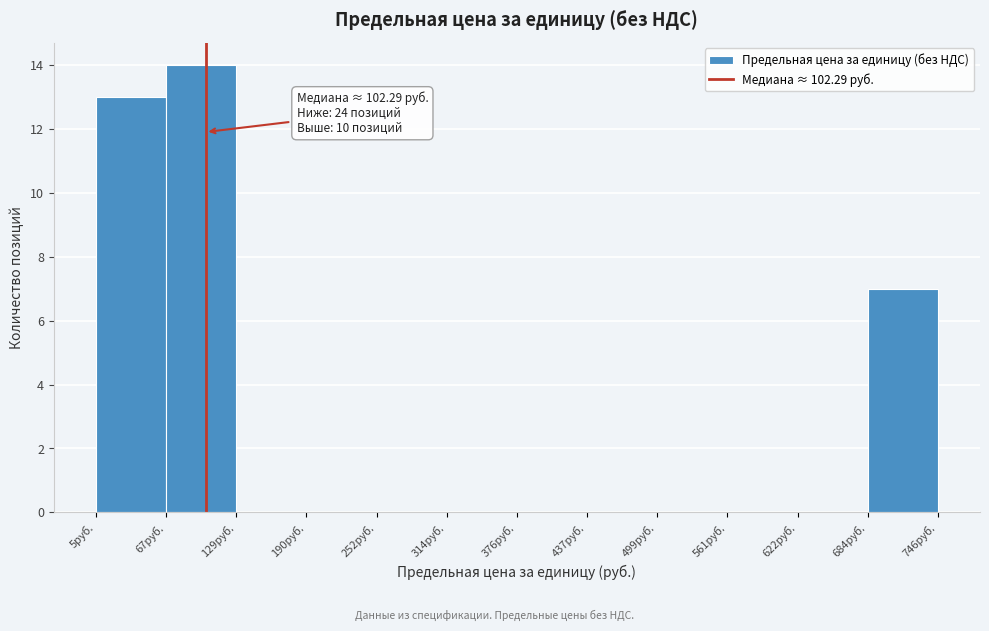

Which range on the x-axis has the tallest bar?

70 to 130